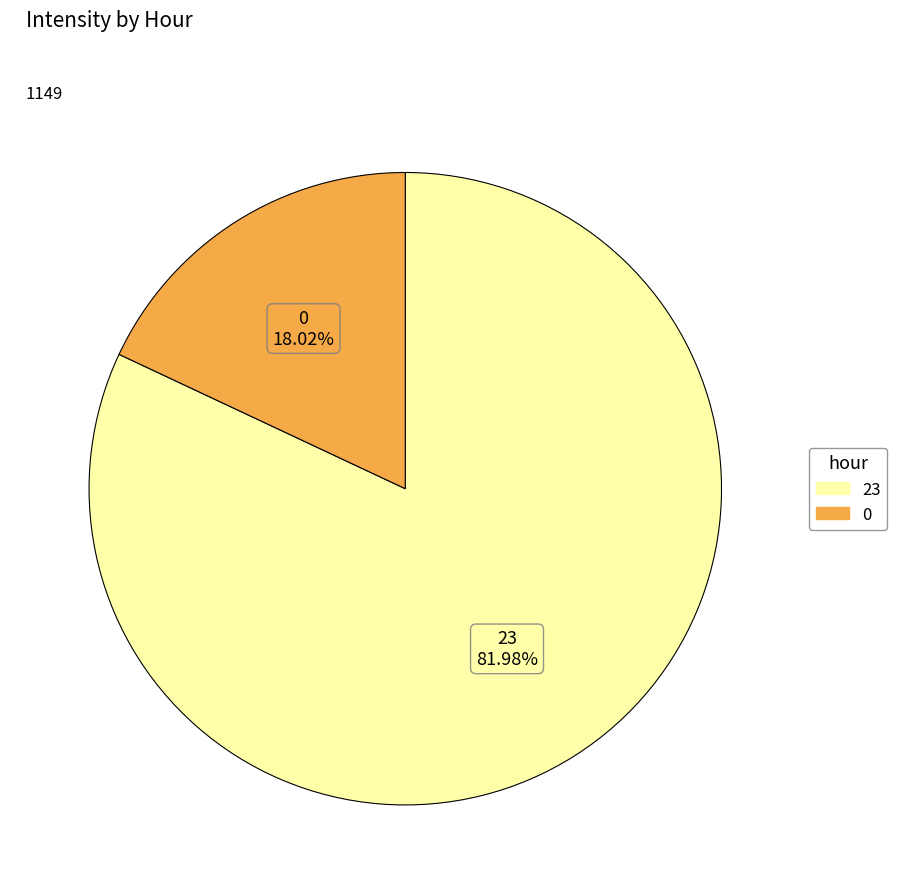

How many segments does this pie chart have?

2